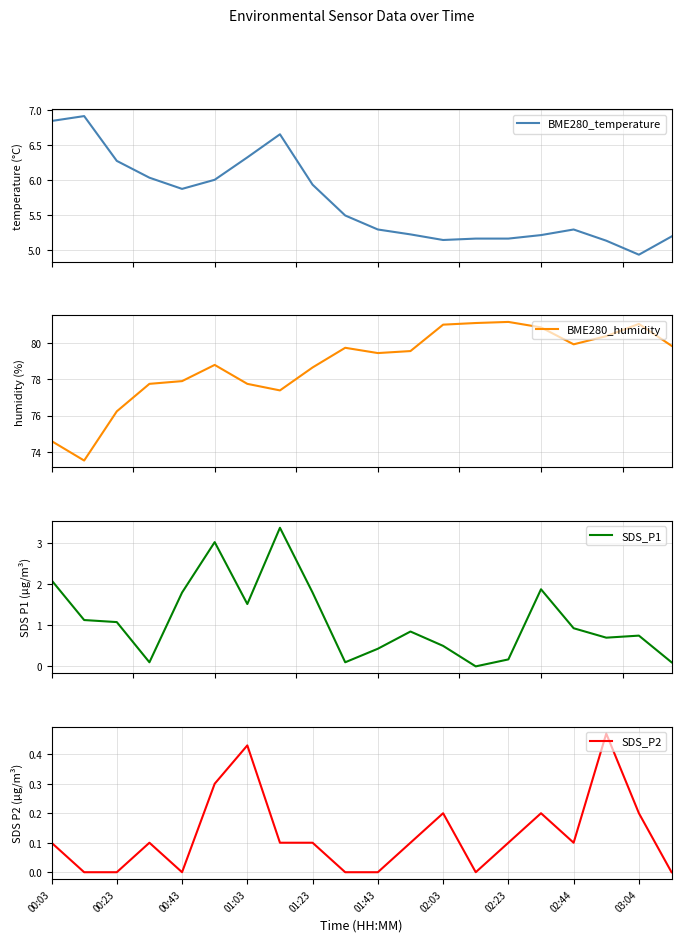

Which category has the lowest value across all series?

13